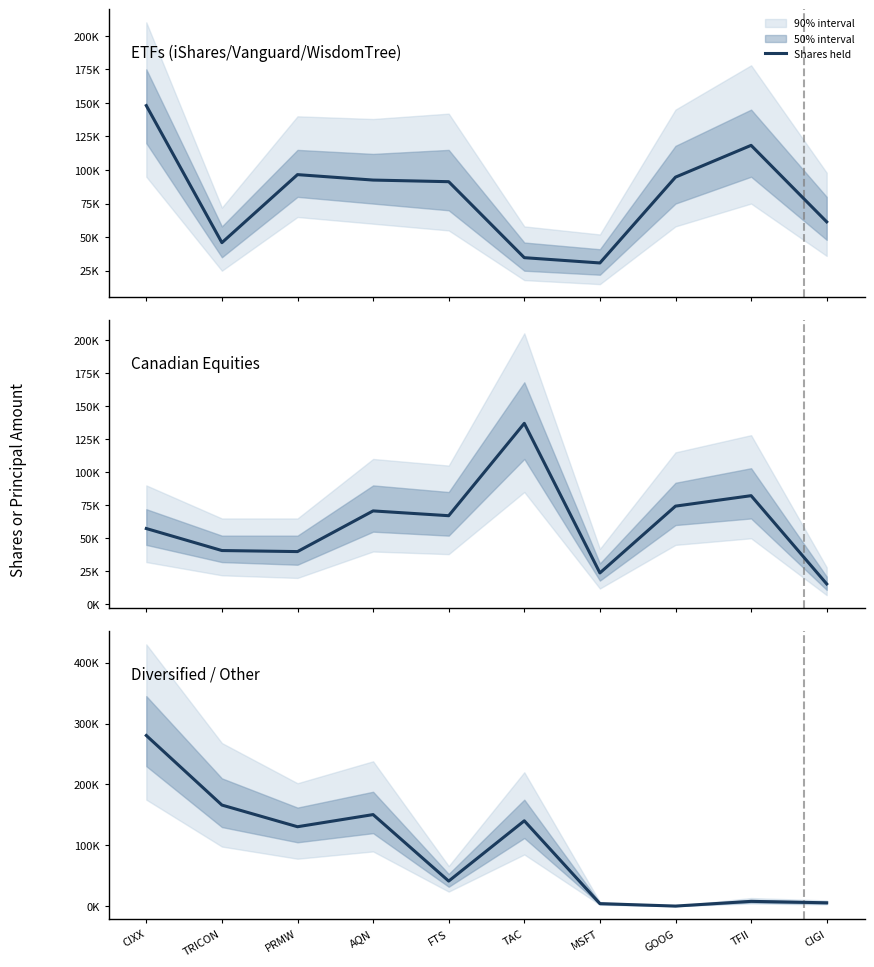

How many points are higher than both their immediate neighbors (excluding endpoints)?

3